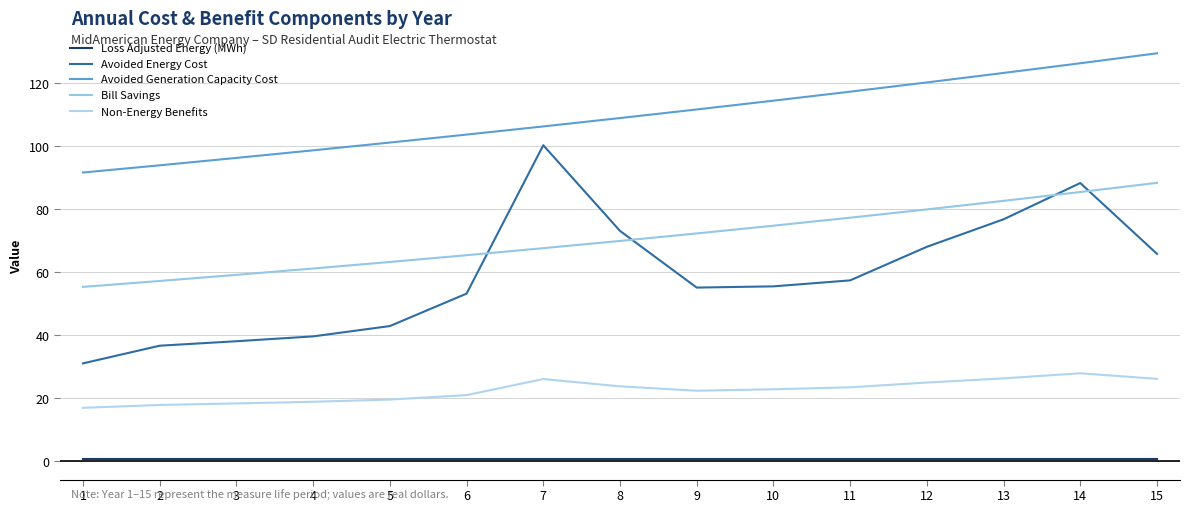

True or false: Avoided Generation Capacity Cost and Non-Energy Benefits cross at least once.

False